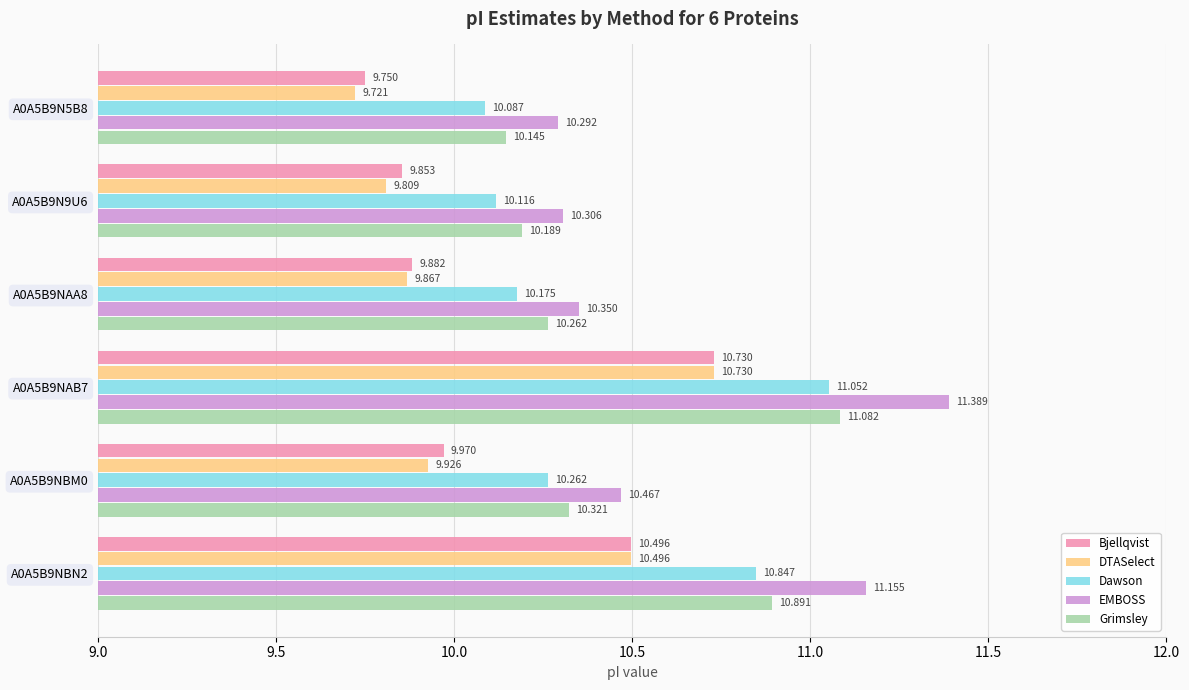

Is the value of Dawson at A0A5B9NBN2 greater than the value of Bjellqvist at A0A5B9NAA8?

Yes